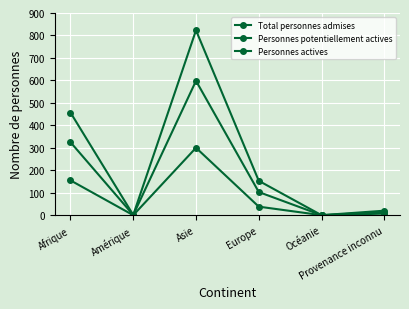

The Total personnes admises series shows 27 at Provenance inconnu. True or false?

False